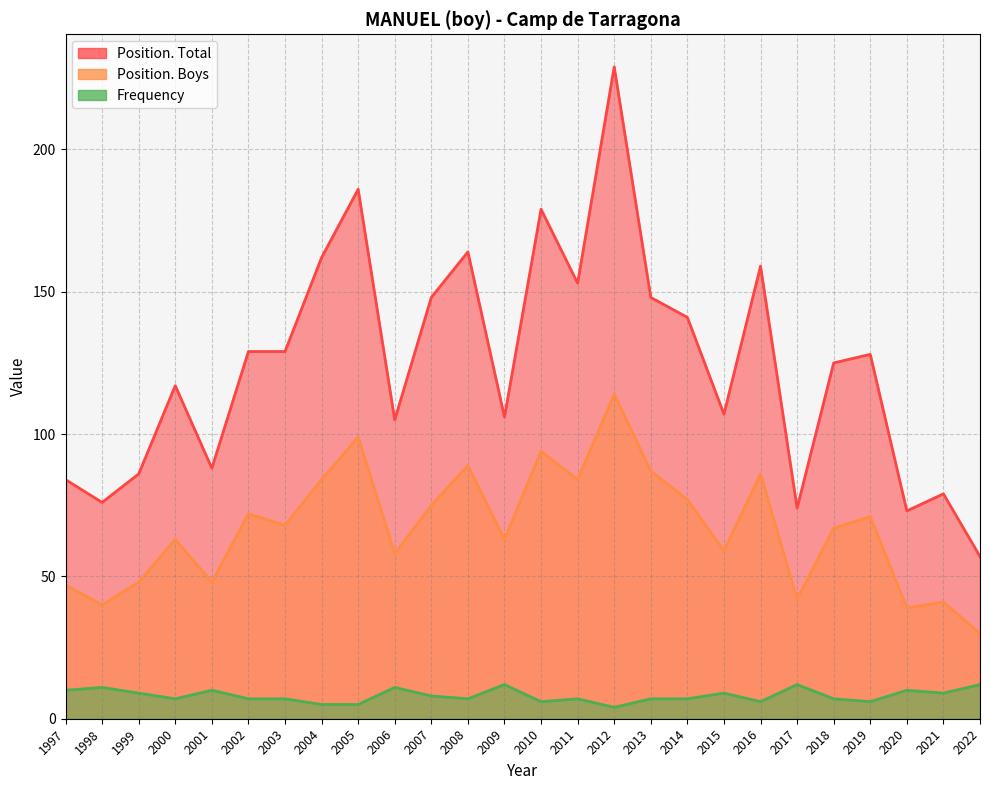

How many values in the Position. Boys series are below 68?

13